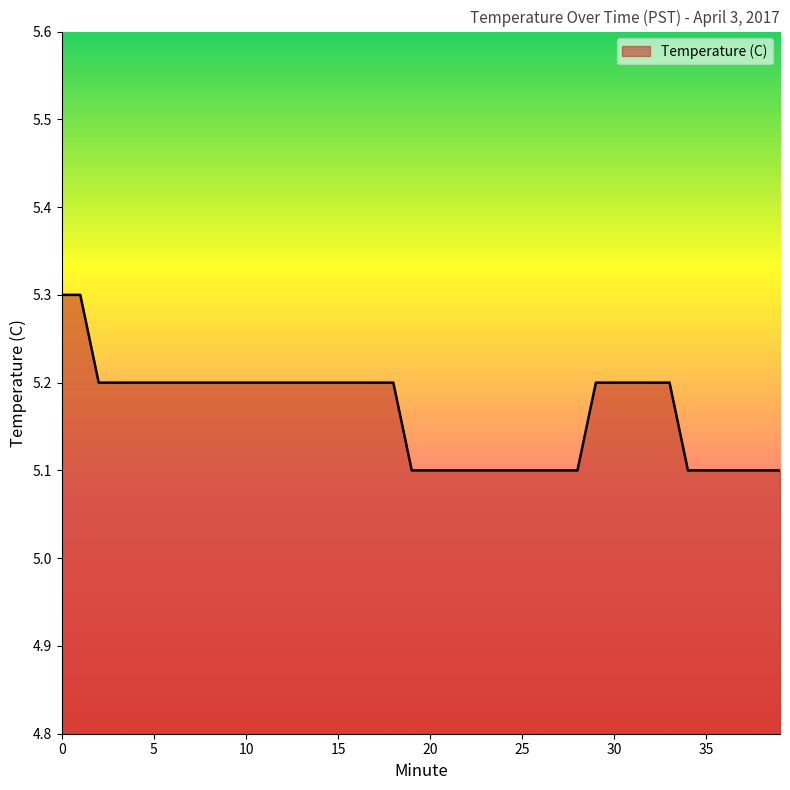

What is the greatest value displayed?

5.3